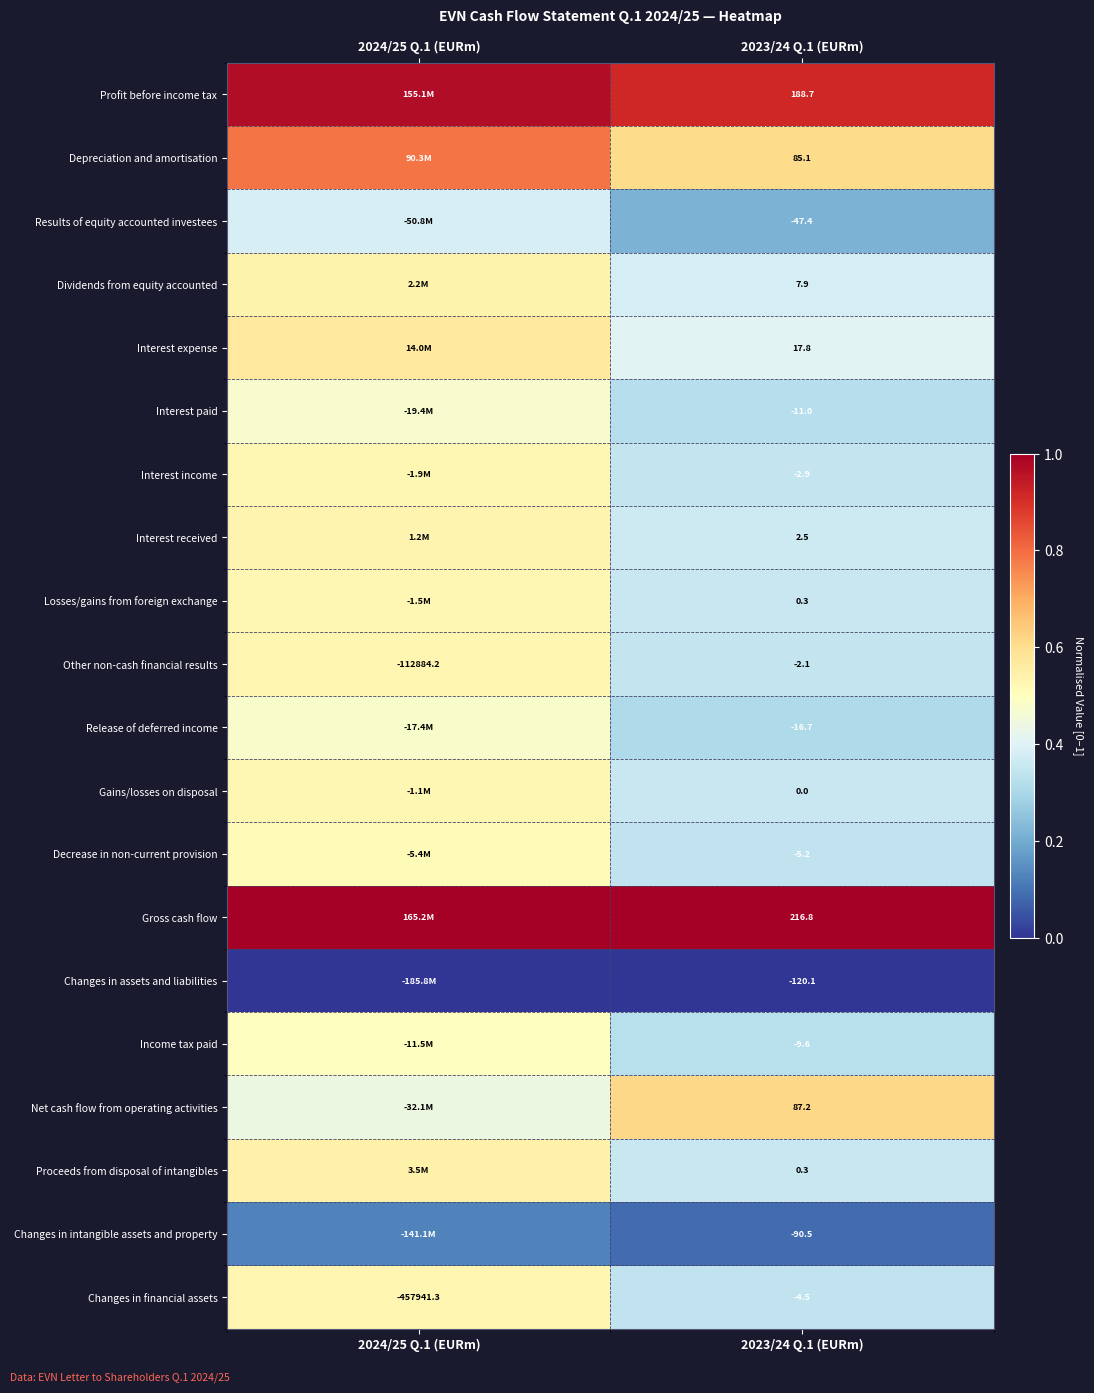

What is the spread (max minus min) of values at 2023/24 Q.1 (EURm)?

336.9